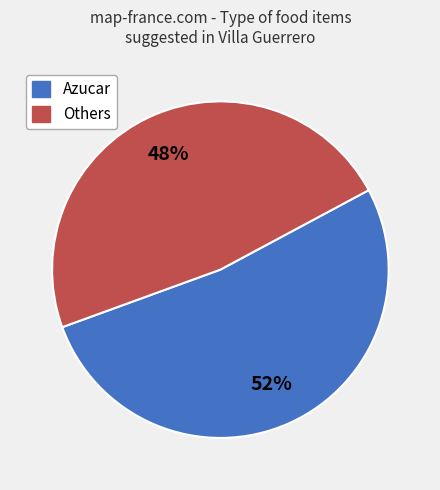

To the nearest percent, what is the average slice percentage?

50%